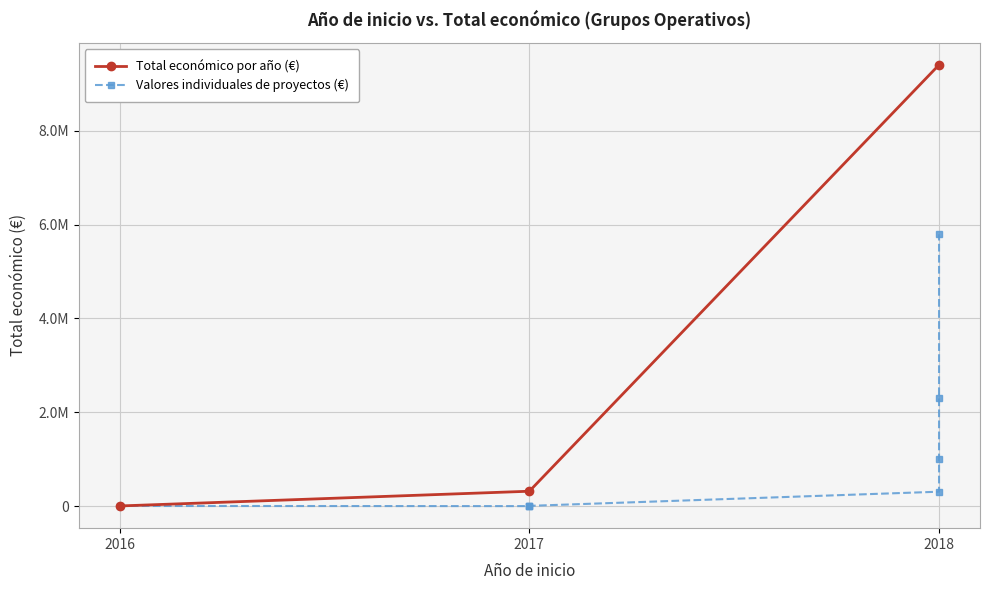

The chart shows a value of 492844 at 2018. True or false?

False